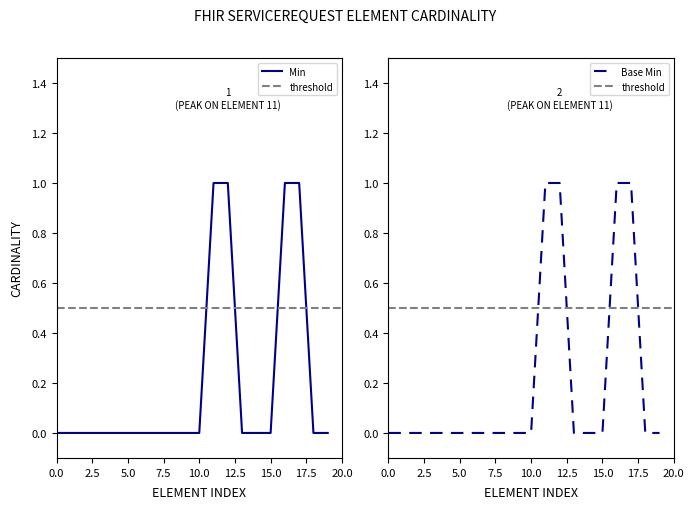

How many Base Min values are between 0 and 1?

20